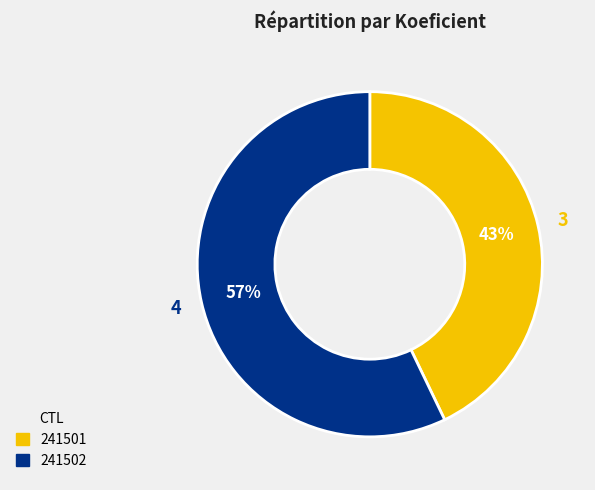

Between 241501 and 241502, which is larger?

241502